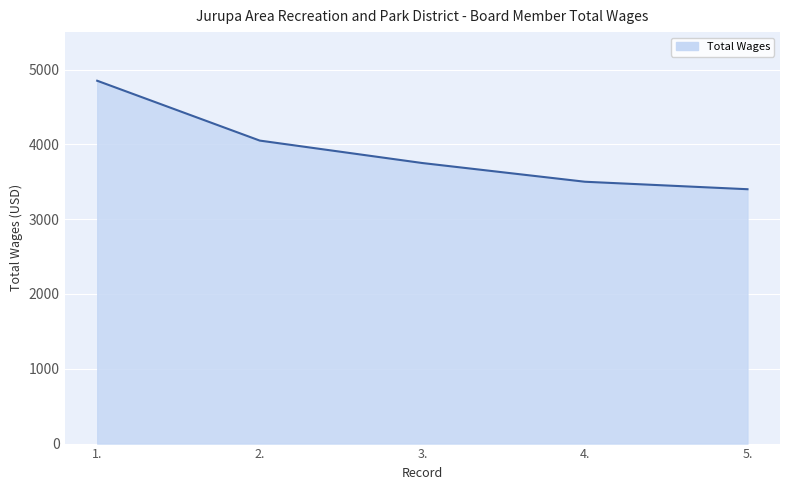

What is the minimum value shown in the chart?

3400